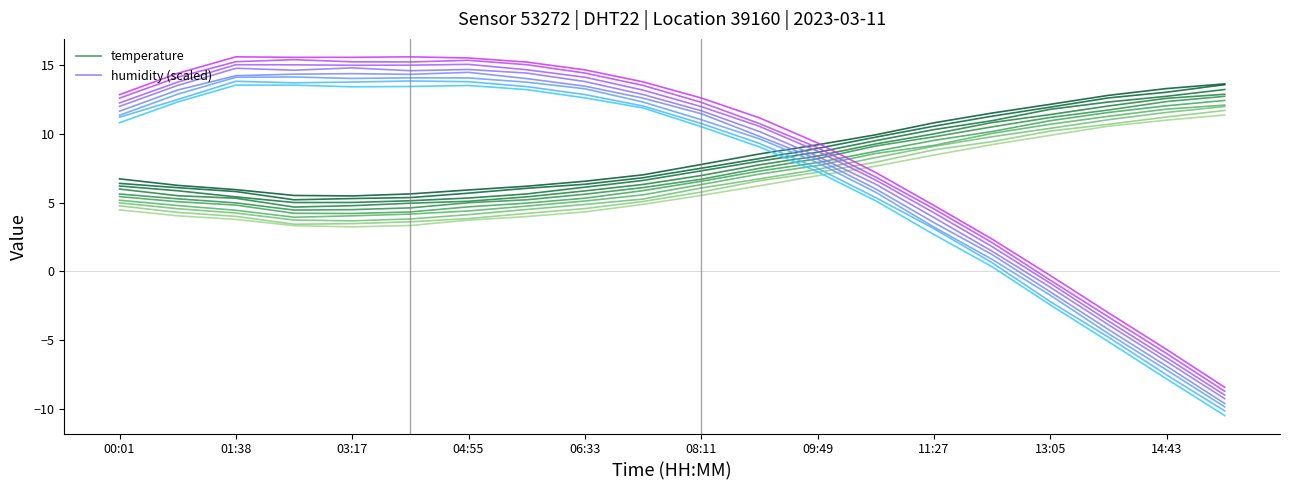

Count the number of data series in this chart.

2